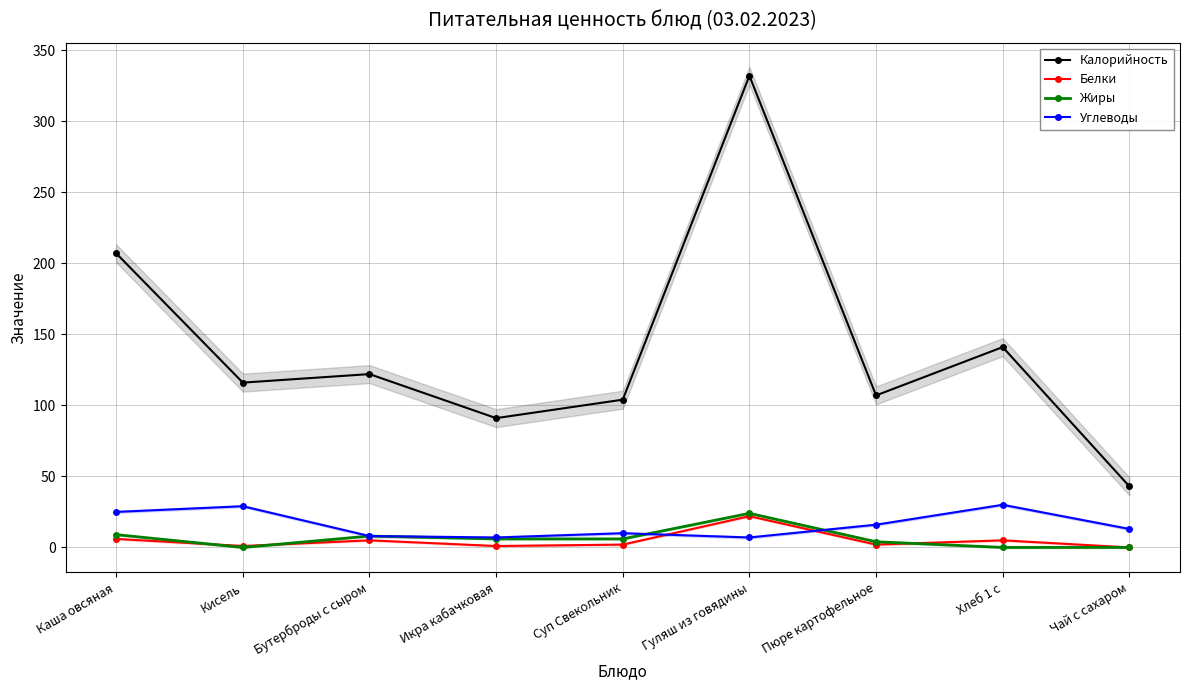

True or false: Жиры and Калорийность cross at least once.

False